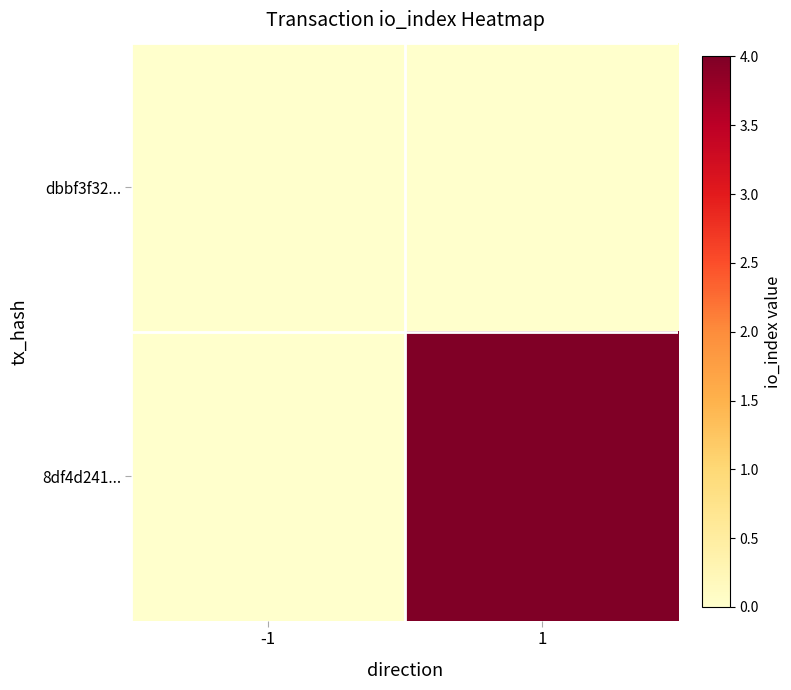

At how many categories does at least one series exceed 3?

1